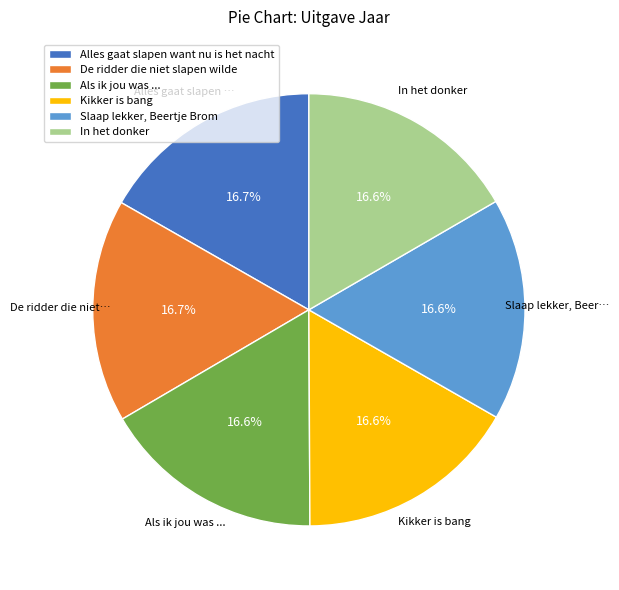

What is the ratio of the value at In het donker to the value at De ridder die niet slapen wilde?

1.0